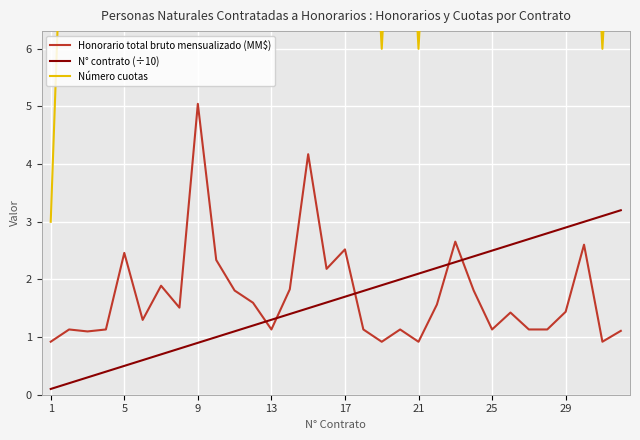

True or false: N° contrato (÷10) and Honorario total bruto mensualizado (MM$) intersect in this chart.

True